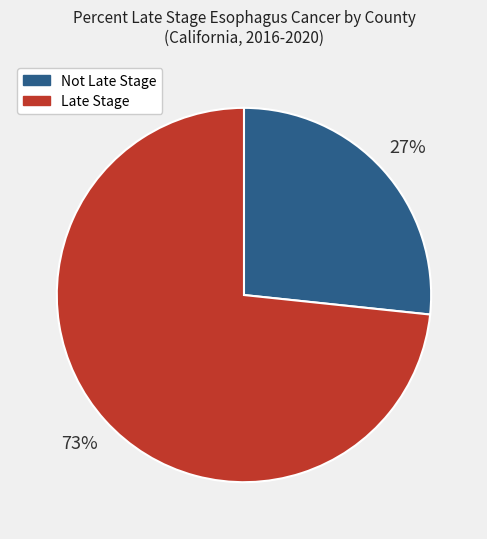

To the nearest percent, what is the average slice percentage?

50%